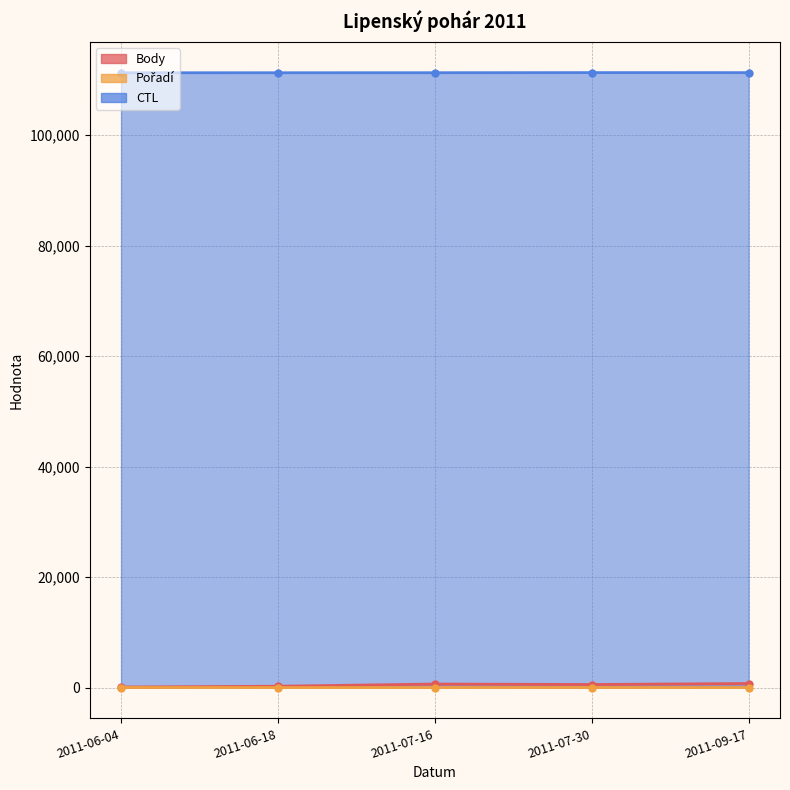

True or false: Body and Pořadí intersect in this chart.

False